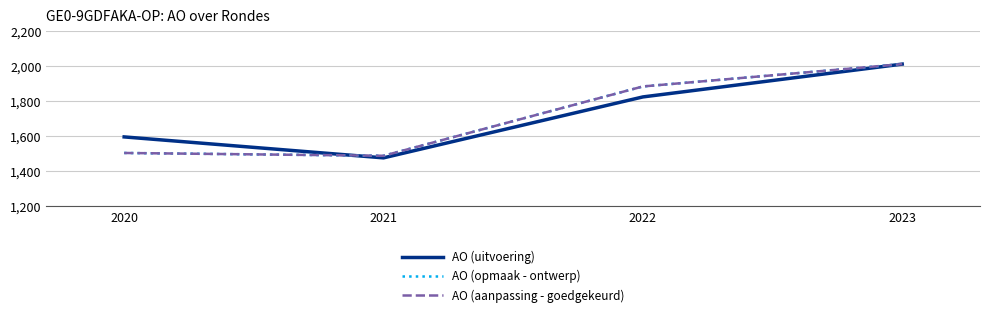

At which category is the sum across all series the highest?

2023